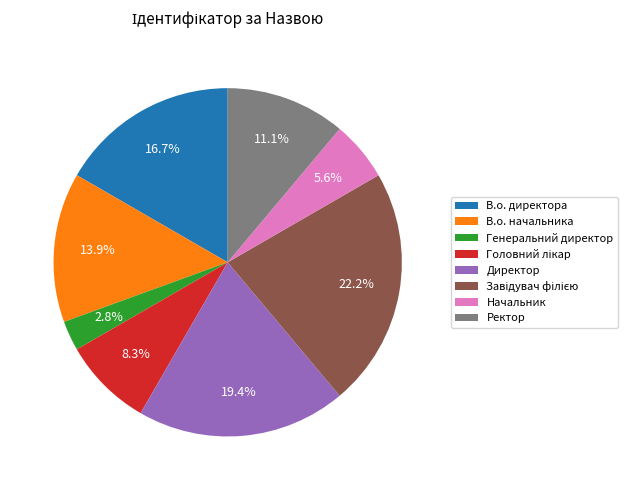

Which has a higher value, Начальник or В.о. начальника?

В.о. начальника